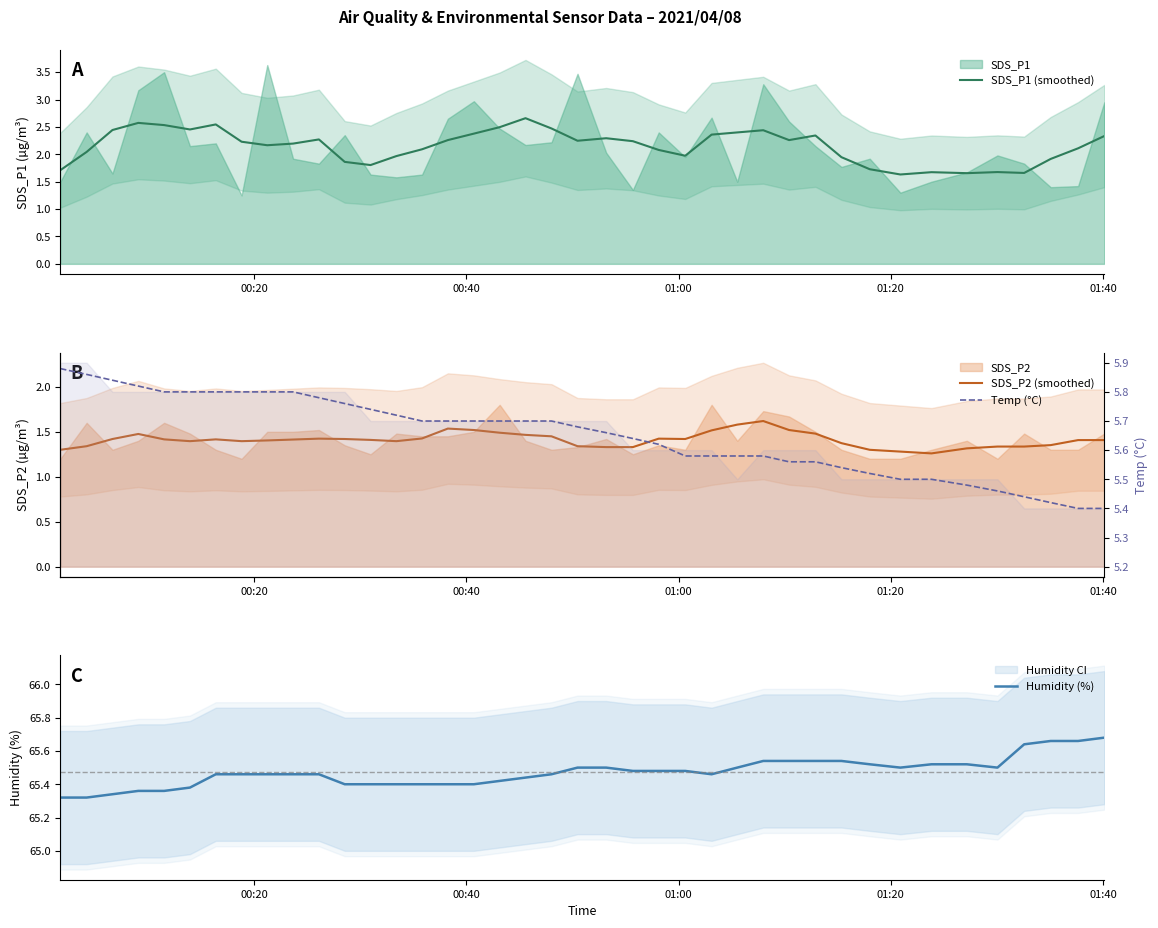

True or false: SDS_P2 (smoothed) and SDS_P1 (smoothed) intersect in this chart.

False